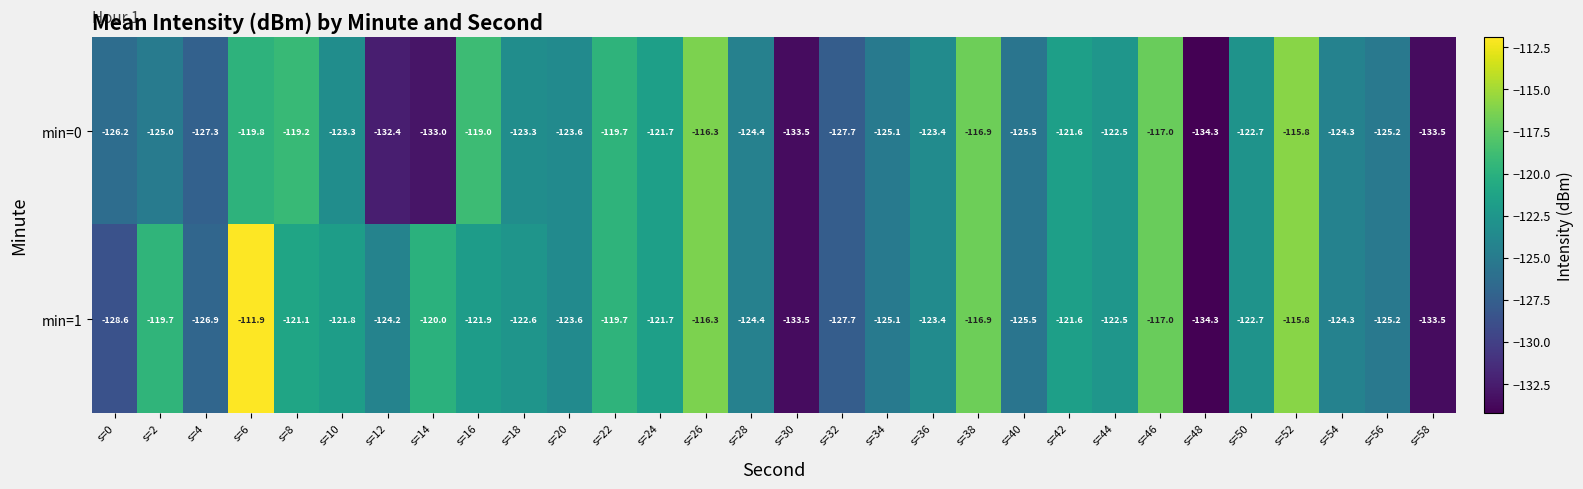

True or false: min=0 has a value of -119.7 at s=22.

True